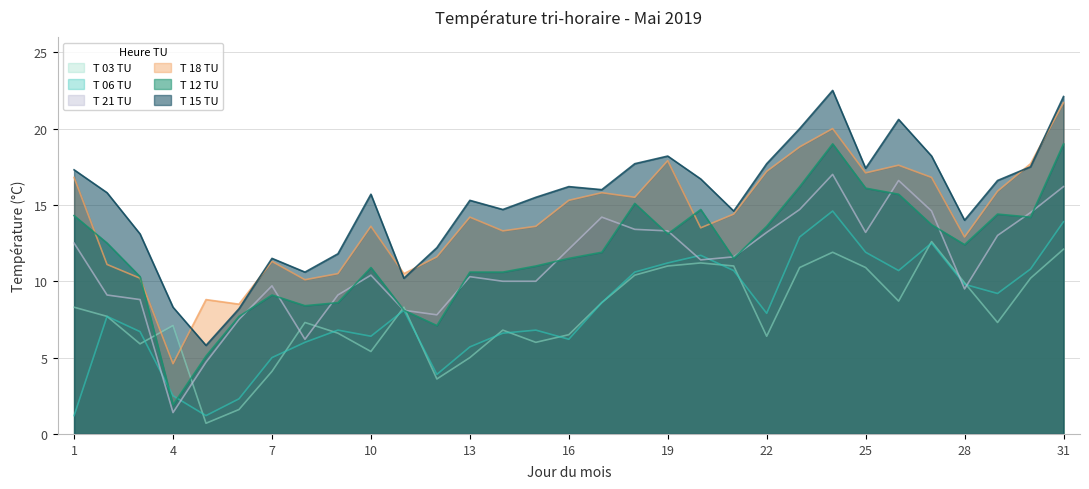

What is the difference between the T 15 TU values at 15 and 14?

0.8